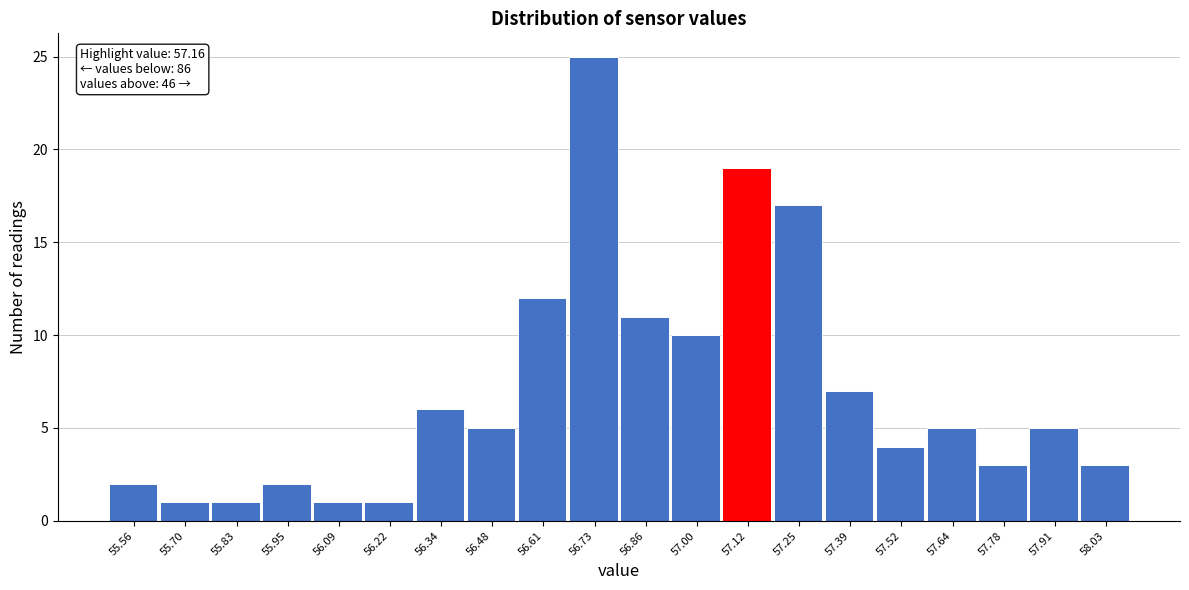

Which range on the x-axis has the tallest bar?

56.67 to 56.80